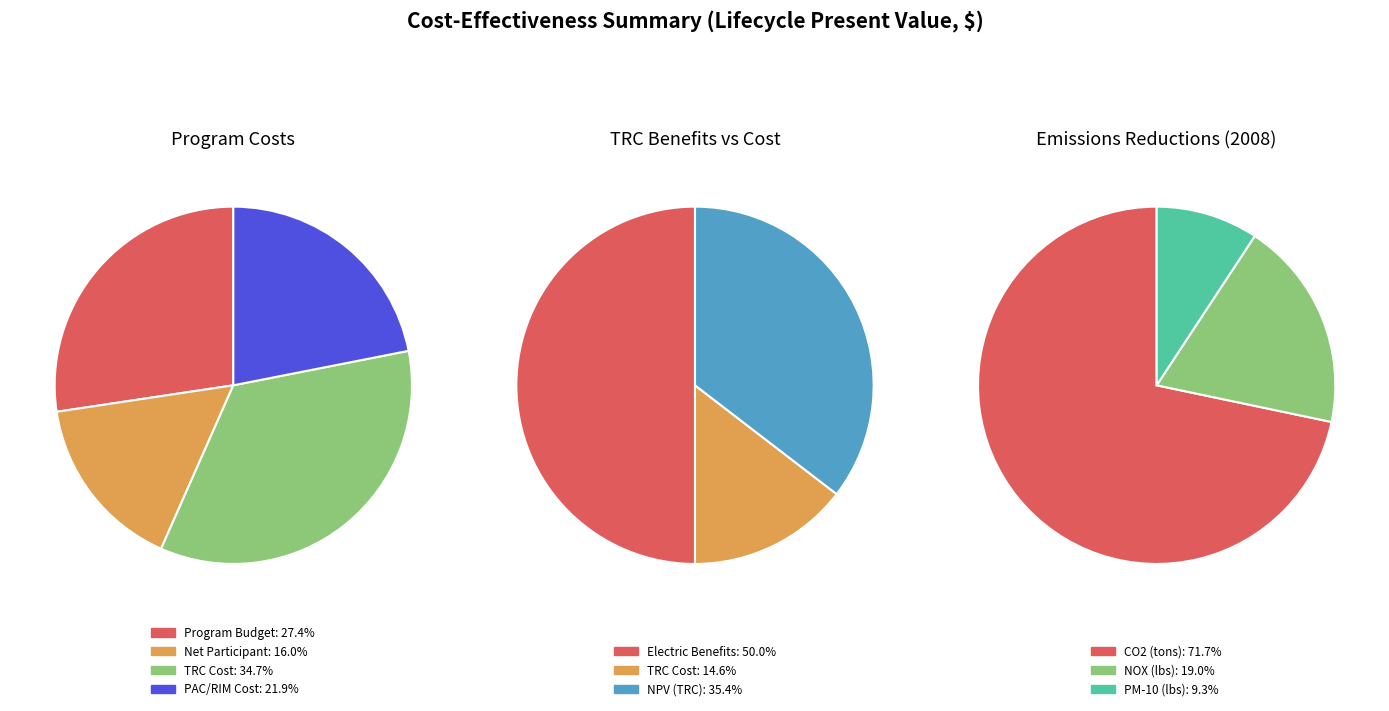

The Gas Benefits slice represents 0% of the pie. True or false?

True